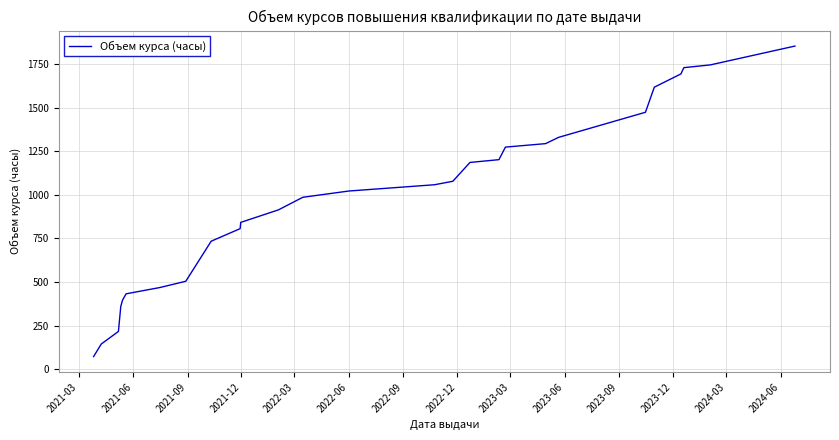

What is the difference between the maximum and minimum values?

1782